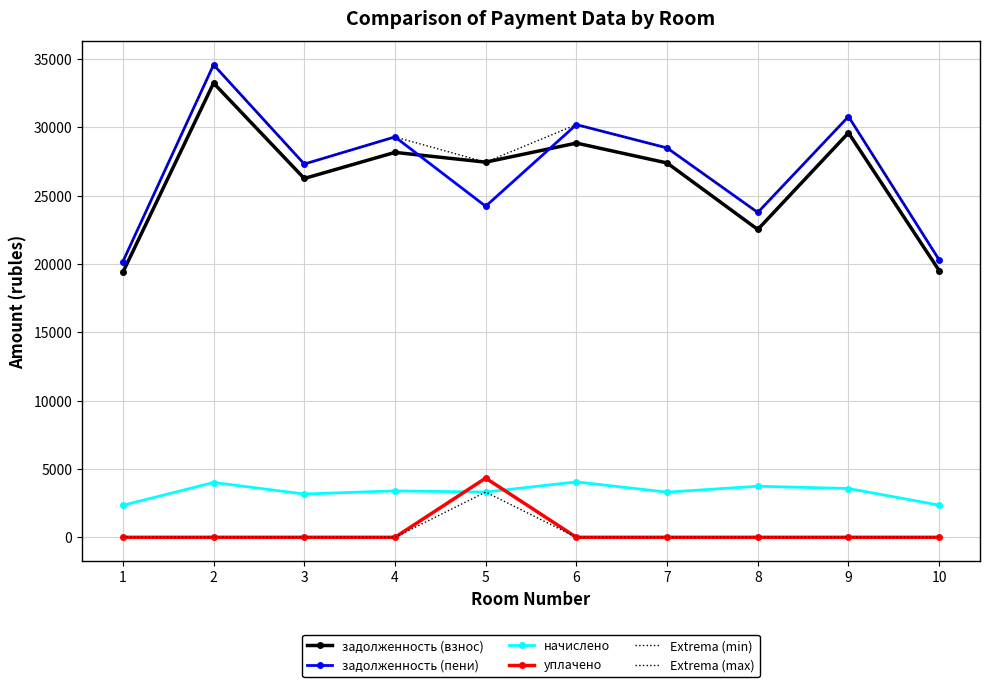

What are all the series names shown in the legend?

задолженность (взнос), задолженность (пени), начислено, уплачено, Extrema (min), Extrema (max)